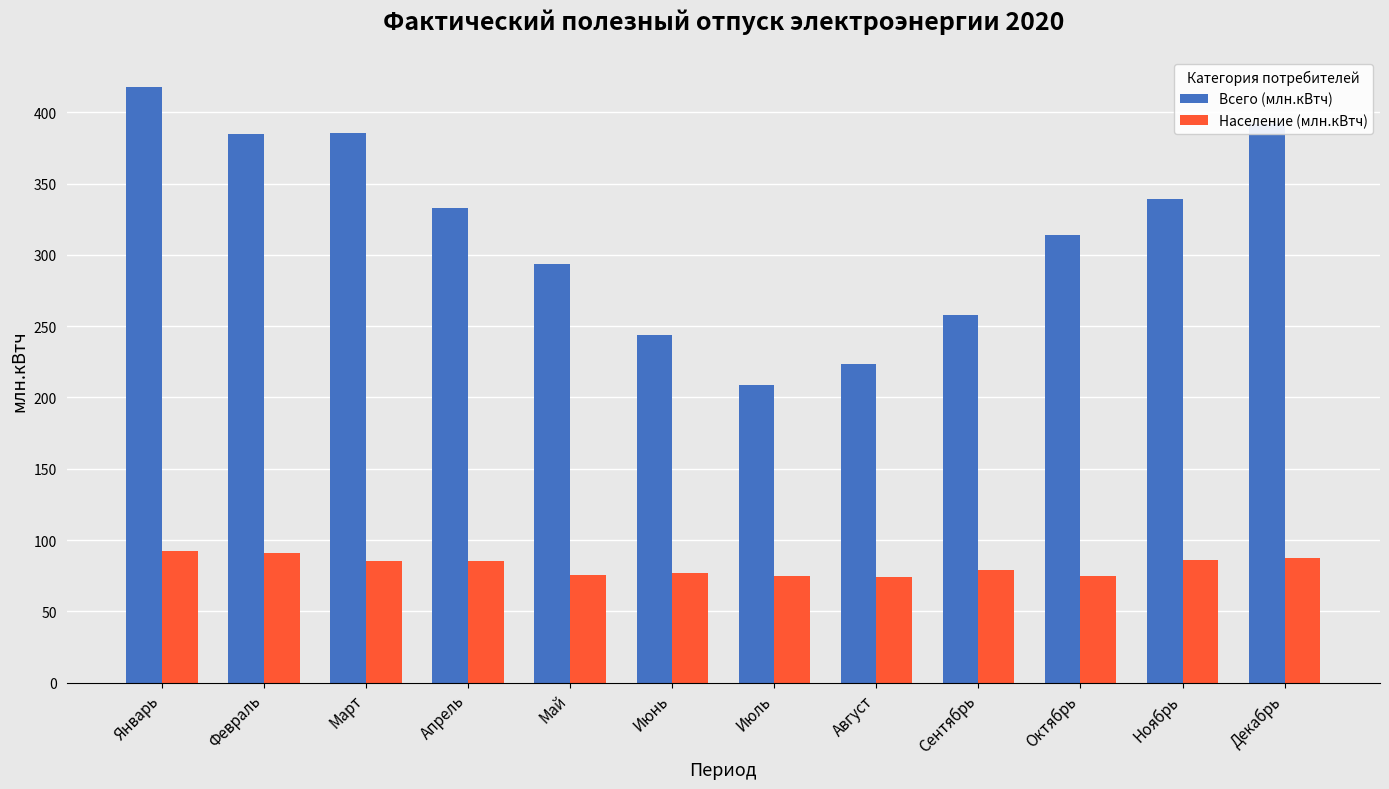

Is it true that Население (млн.кВтч) equals 146.1 at Февраль?

False